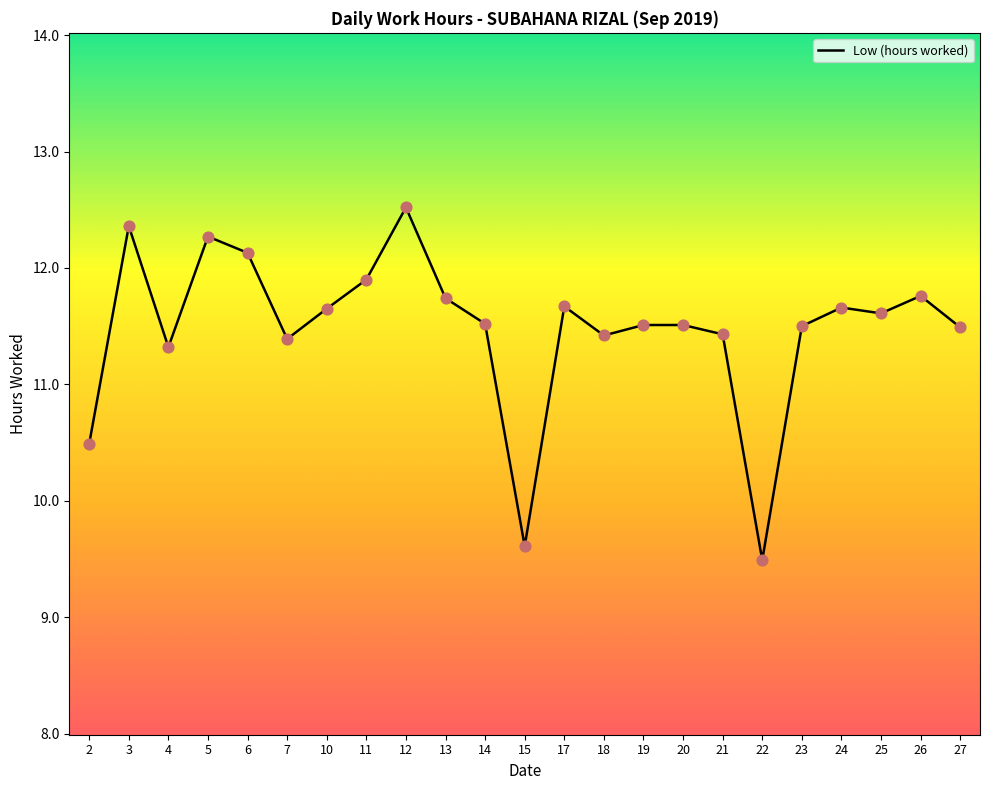

Which has a higher value, 26 or 23?

26